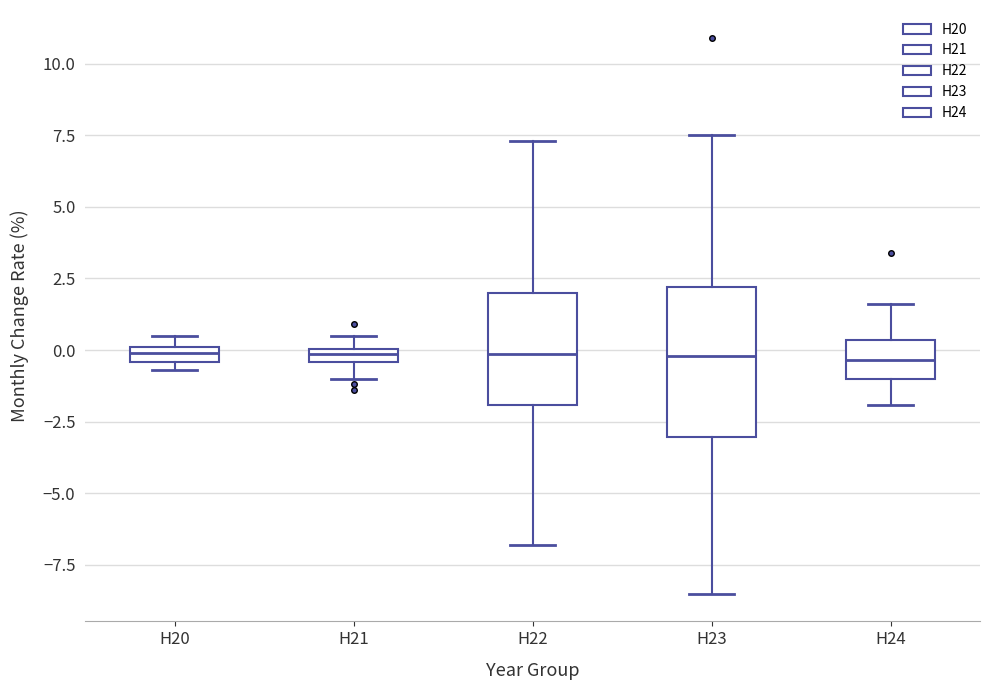

Comparing the boxes themselves (not the whiskers), which one is the tallest?

H23